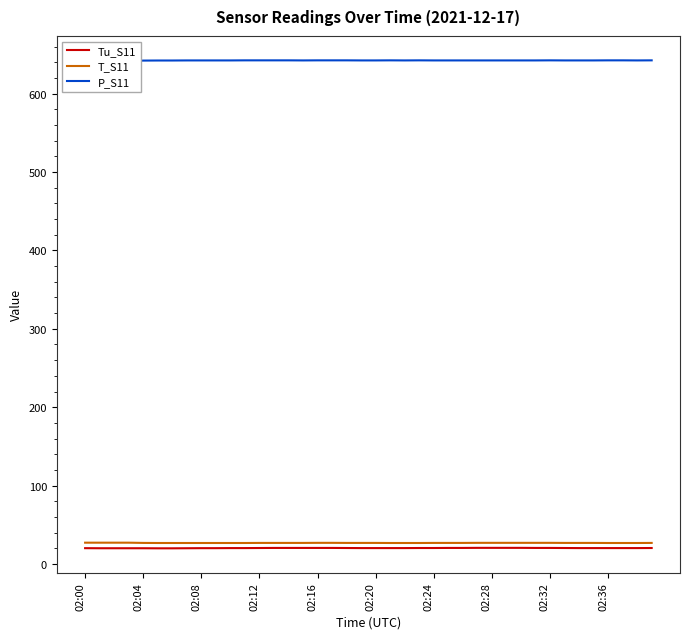

What is the difference between the highest and lowest values at 38?

622.3